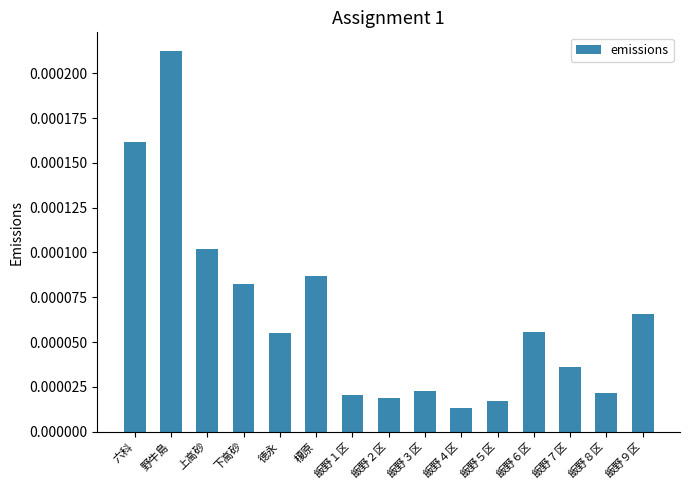

What is the label of the 2nd bar from the right?

飯野８区